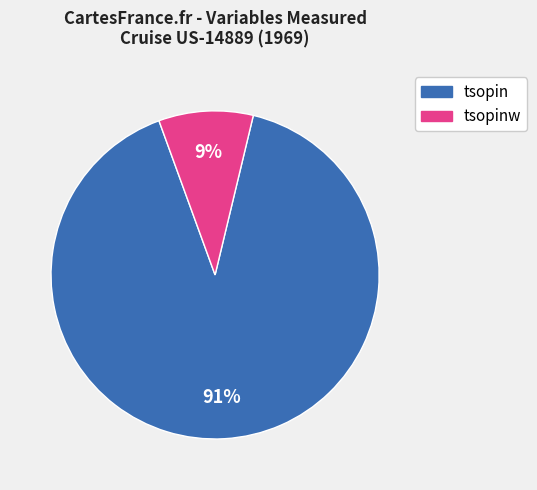

Count the number of slices in the pie.

2